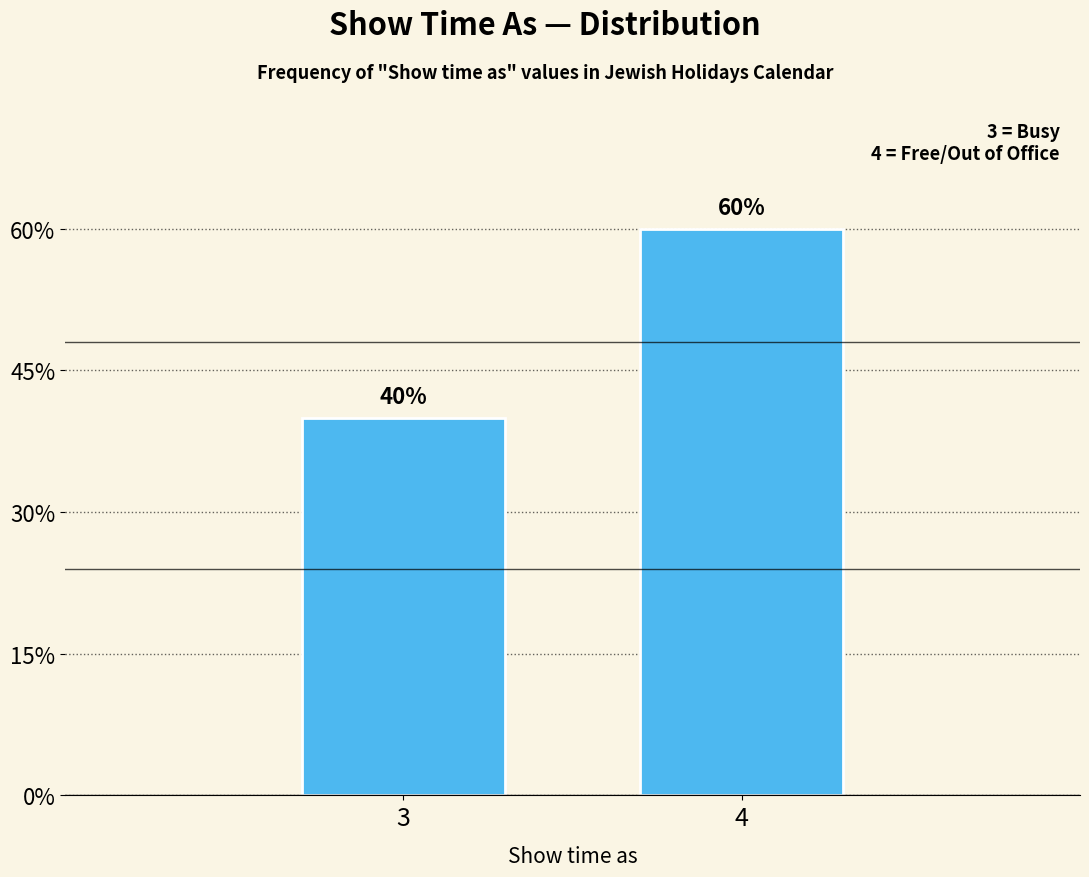

Does the chart contain any negative values?

No